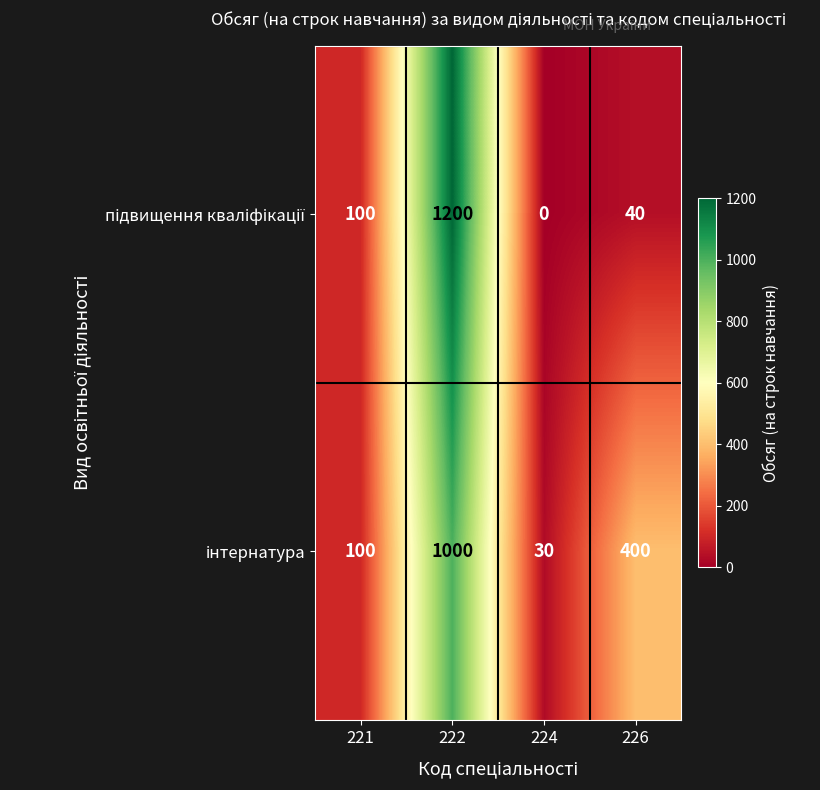

What is the maximum value shown in the chart?

1200